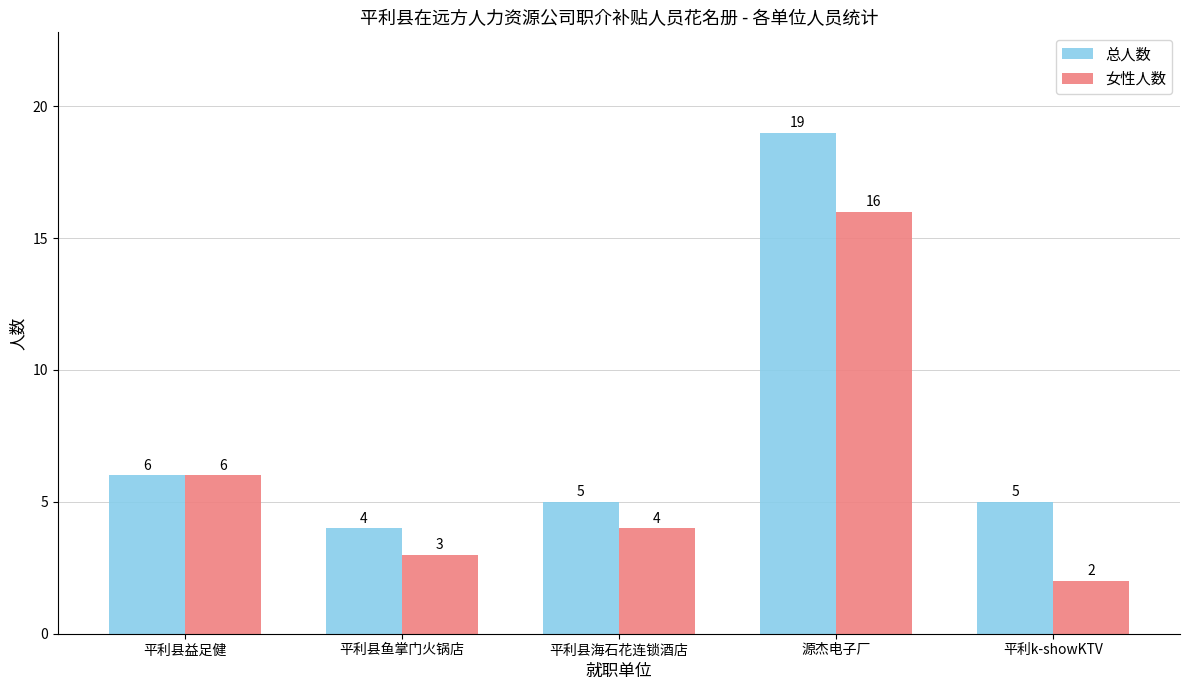

Where is 总人数 nearest to the value 11?

平利县益足健